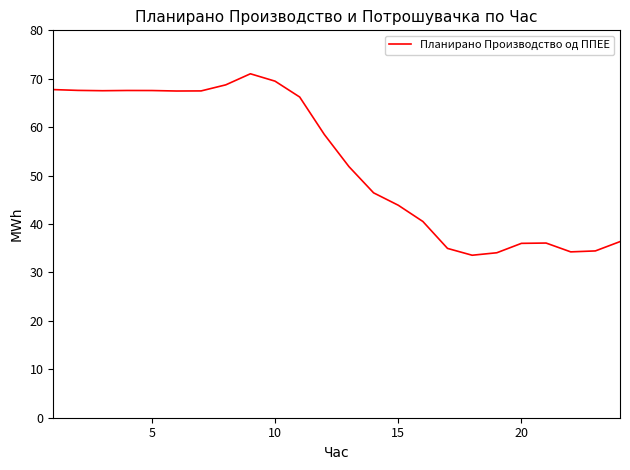

What is the greatest value displayed?

71.0